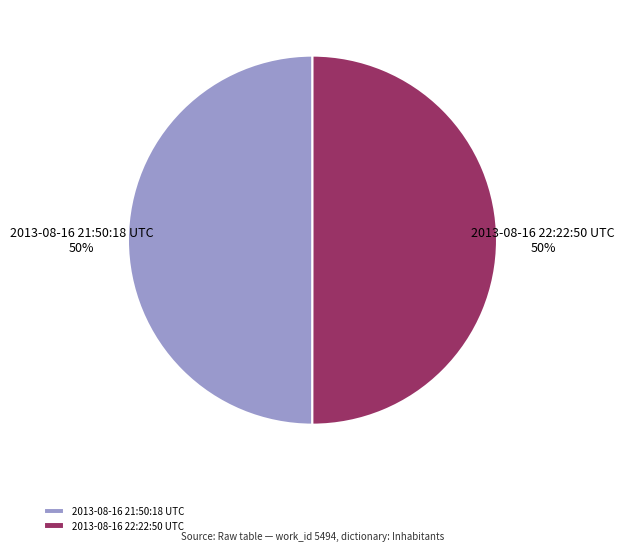

To the nearest percent, what is the average slice percentage?

50%